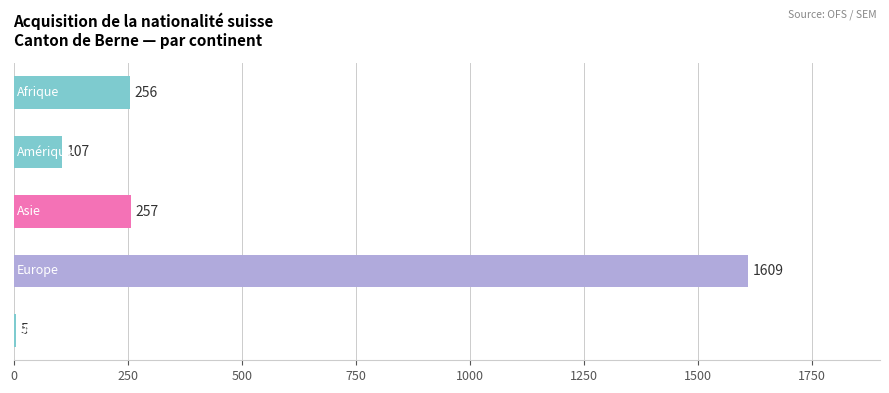

What is the greatest value displayed?

1609